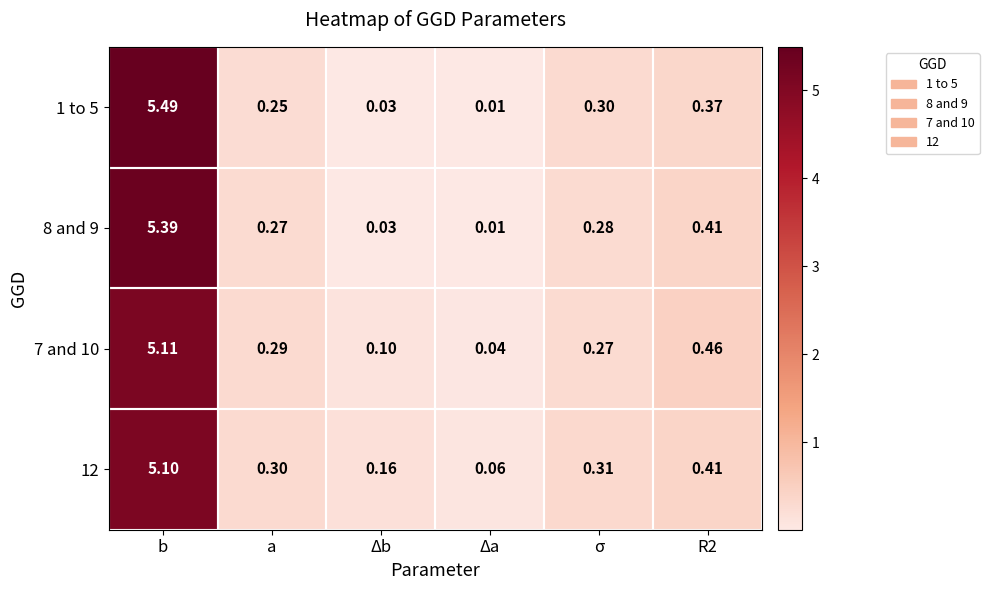

Which label corresponds to the largest value in the chart?

b